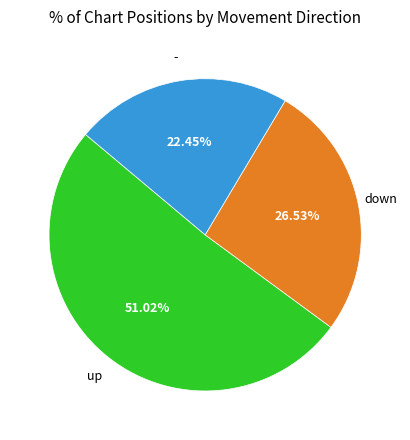

Does any single category account for the majority?

Yes